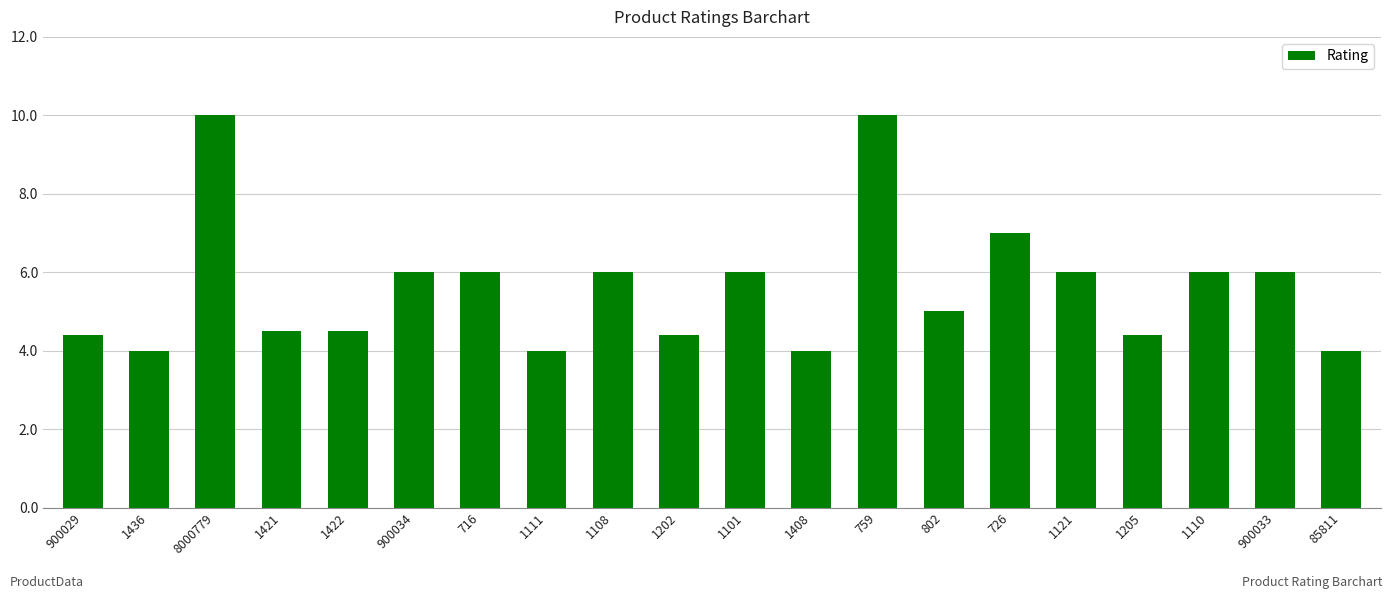

The value at 716 is 6.0. True or false?

True